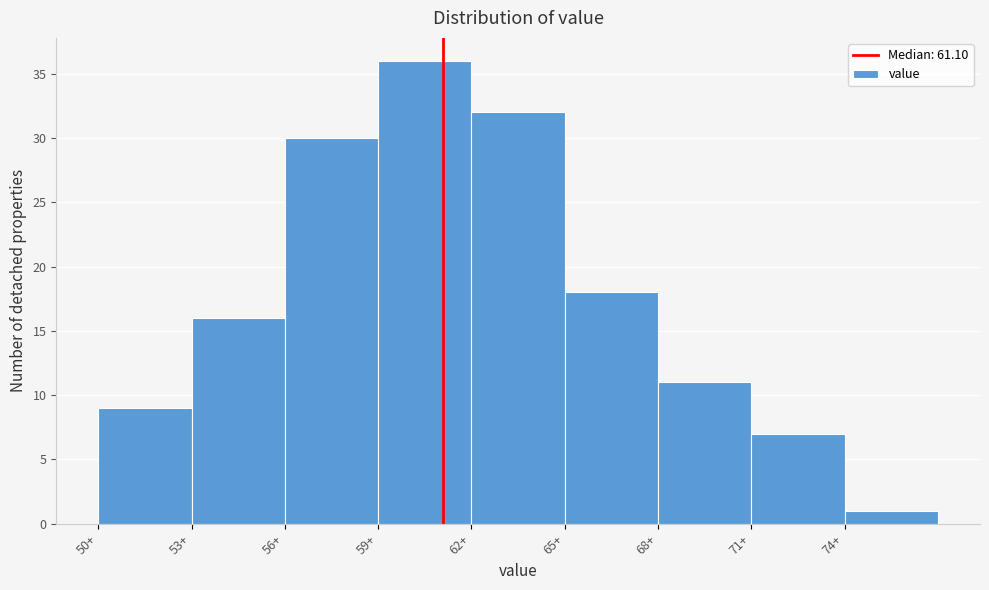

Over which range of the x-axis is the bar tallest?

59 to 62